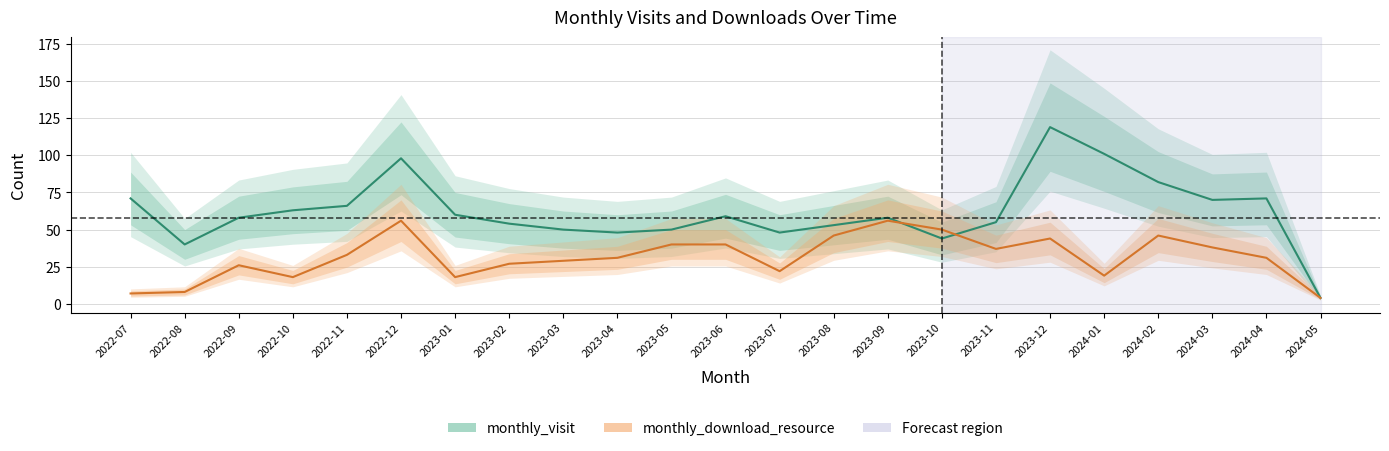

What is the label of the 13th point from the left?

2023-07